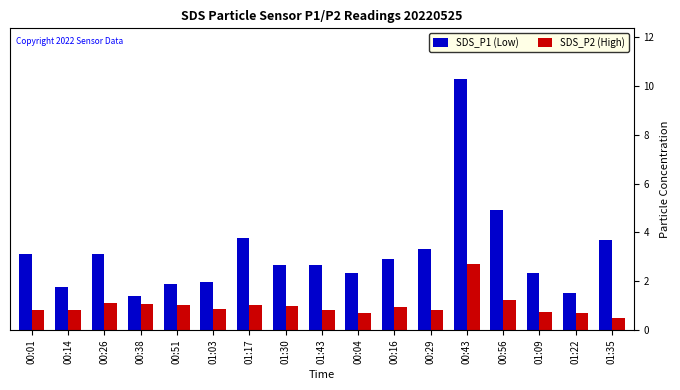

Where is SDS_P1 (Low) nearest to the value 5?

00:56